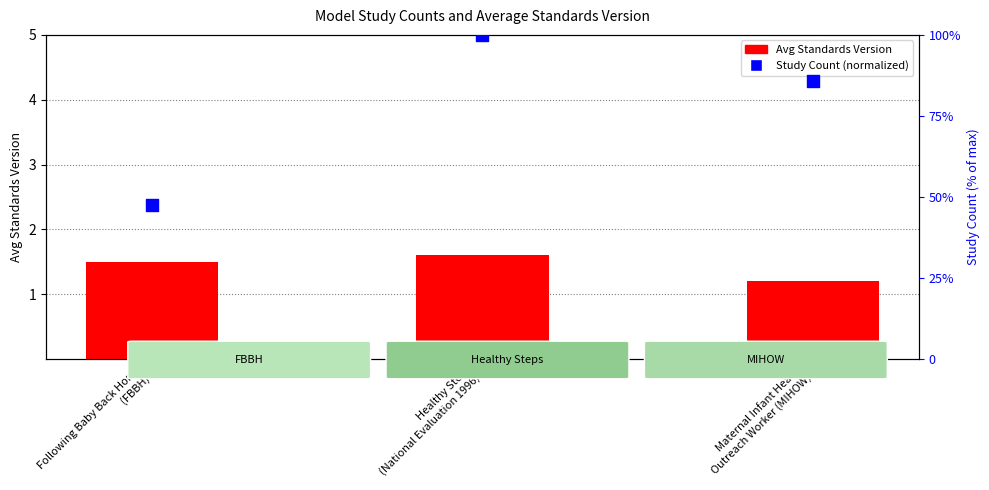

What is the total value across all series at Maternal Infant Health
Outreach Worker (MIHOW)?

5.5